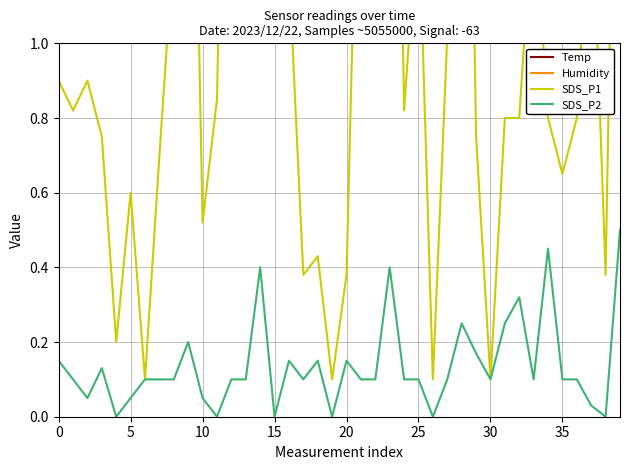

The value of Humidity at 24 is 135.9. True or false?

False